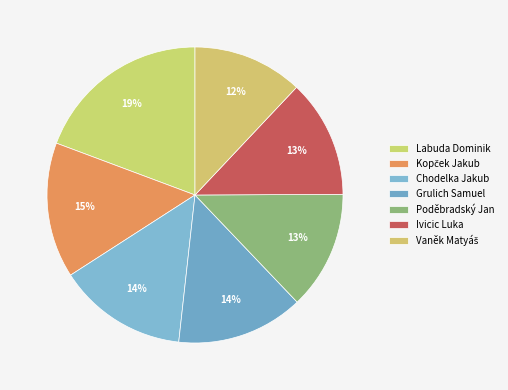

To the nearest percent, what is the average slice percentage?

14%